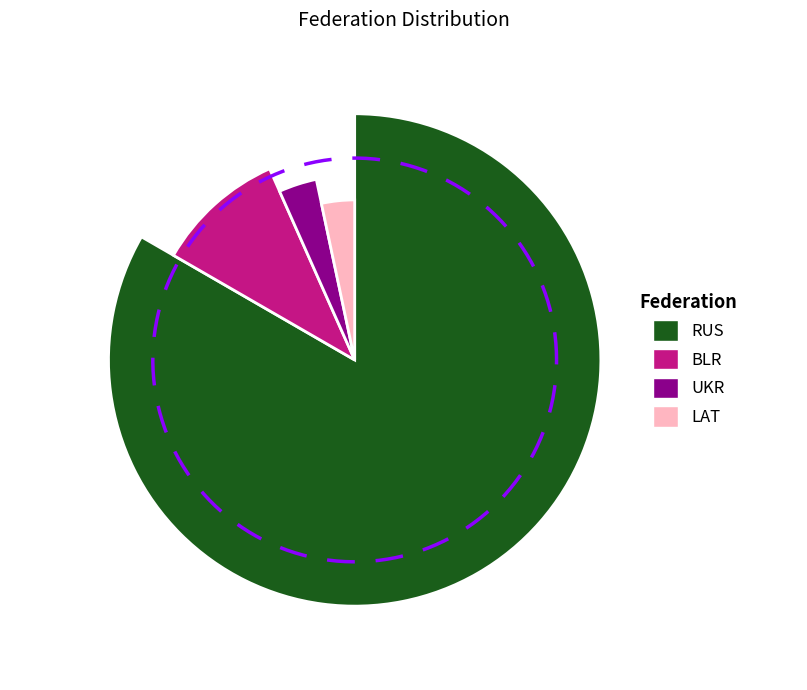

To the nearest percent, what is the difference between the UKR and BLR slice percentages?

7%